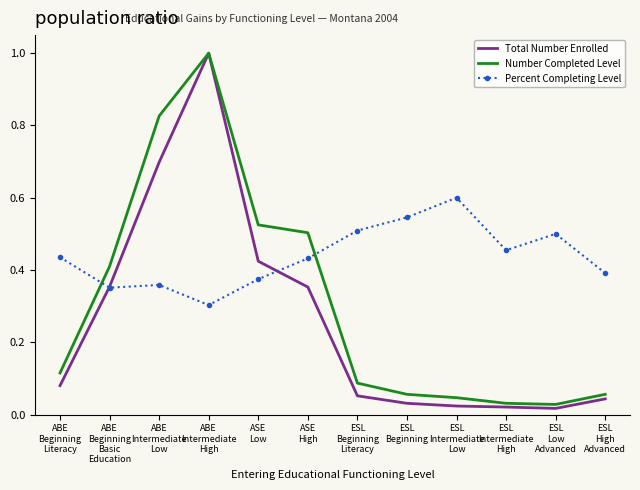

What is the difference between the highest and lowest values at ABE
Intermediate
High?

0.7